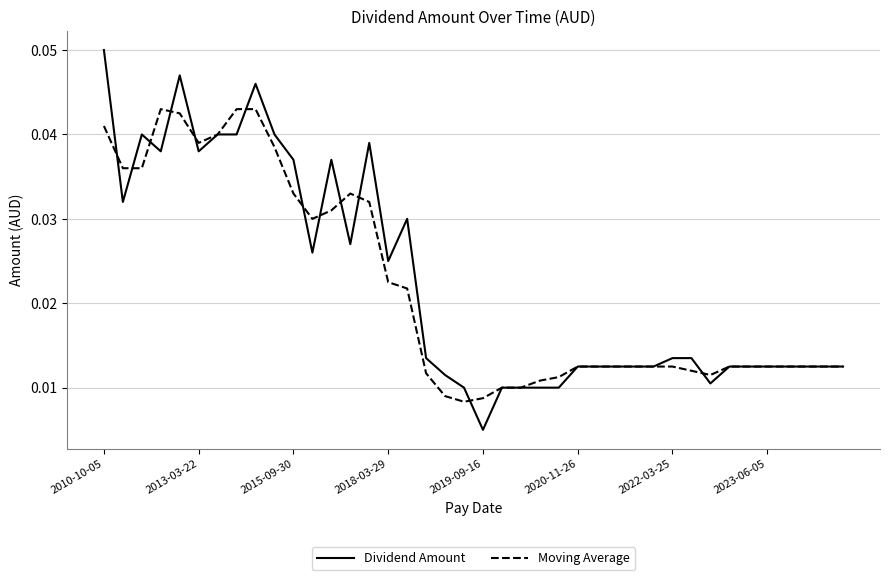

Does the chart have visible grid lines?

Yes